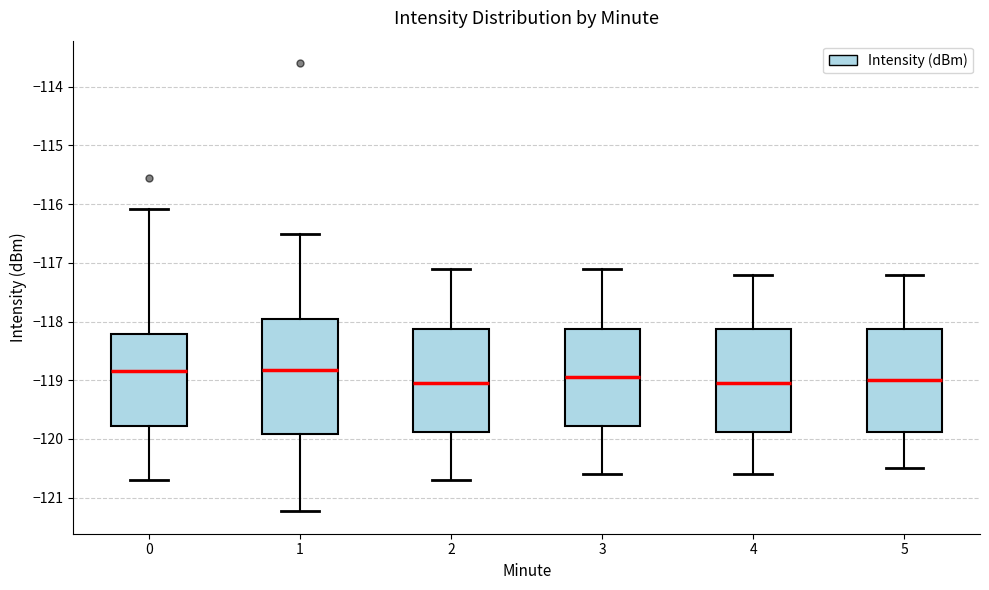

Reading left to right, transcribe this box plot: for each box, give where its median line is, the range the box spans, and where its two whiskers end, as read against the y-axis. The values are not printed on the chart, so give them approximately, as read against the axis.

0: median -118.8, box -119.8 to -118.2, whiskers -120.7 to -116.1
1: median -118.8, box -119.9 to -117.9, whiskers -121.2 to -116.5
2: median -119.0, box -119.9 to -118.1, whiskers -120.7 to -117.1
3: median -118.9, box -119.8 to -118.1, whiskers -120.6 to -117.1
4: median -119.0, box -119.9 to -118.1, whiskers -120.6 to -117.2
5: median -119.0, box -119.9 to -118.1, whiskers -120.5 to -117.2